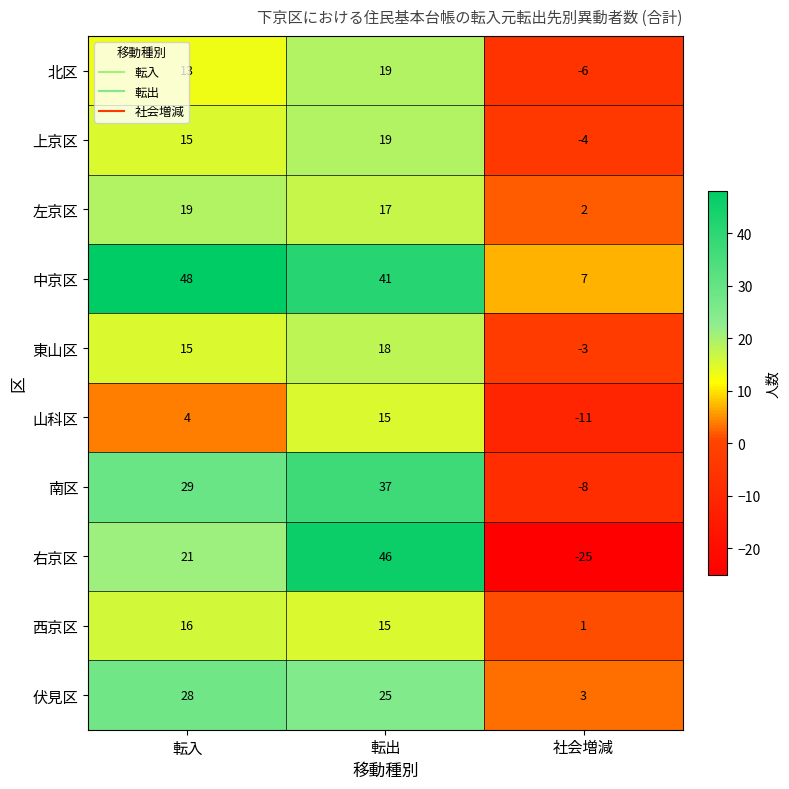

What is the average value of the 北区 series?

9